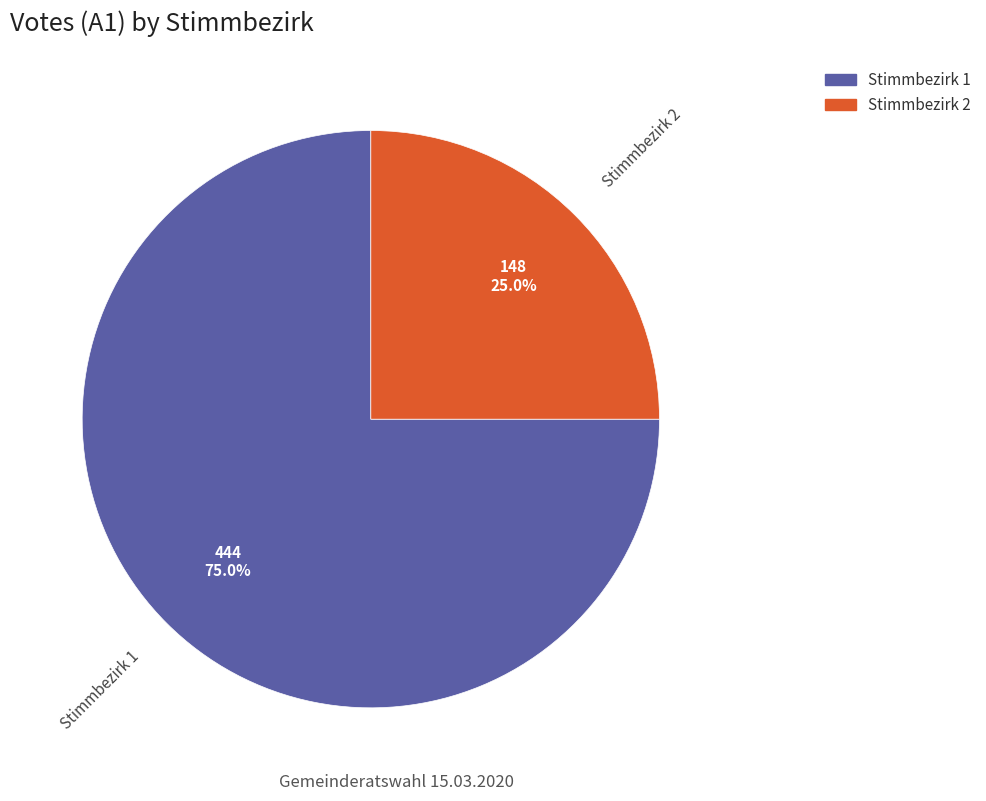

The Stimmbezirk 2 slice represents 31% of the pie. True or false?

False